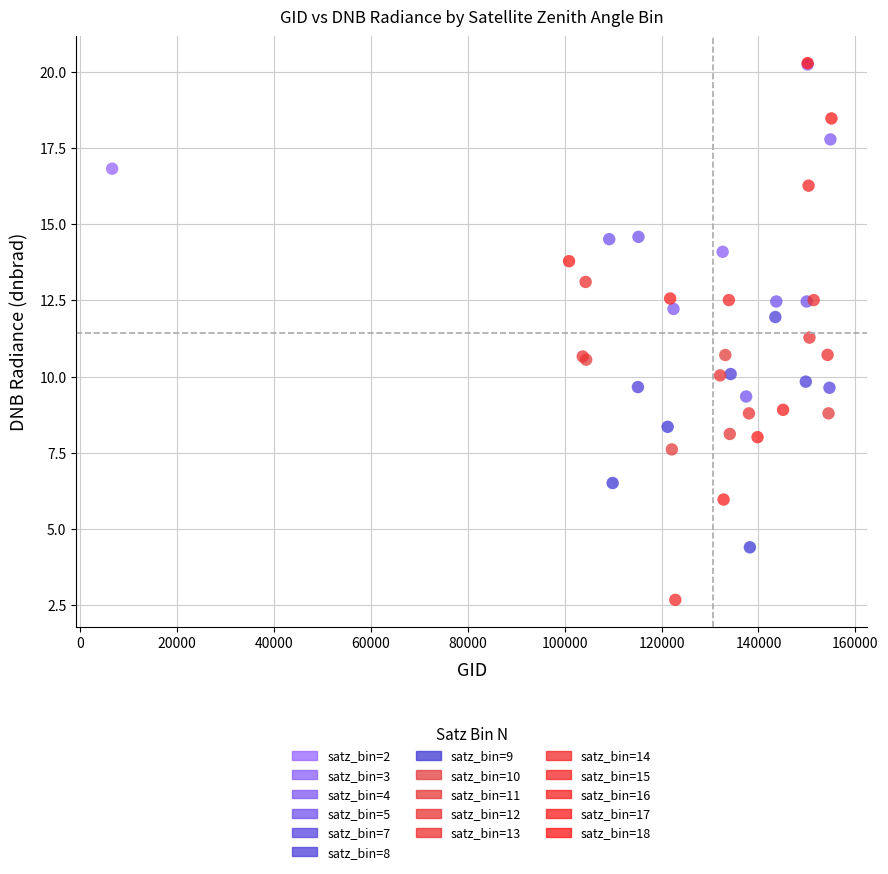

What are all the series names shown in the legend?

satz_bin=2, satz_bin=3, satz_bin=4, satz_bin=5, satz_bin=7, satz_bin=8, satz_bin=9, satz_bin=10, satz_bin=11, satz_bin=12, satz_bin=13, satz_bin=14, satz_bin=15, satz_bin=16, satz_bin=17, satz_bin=18